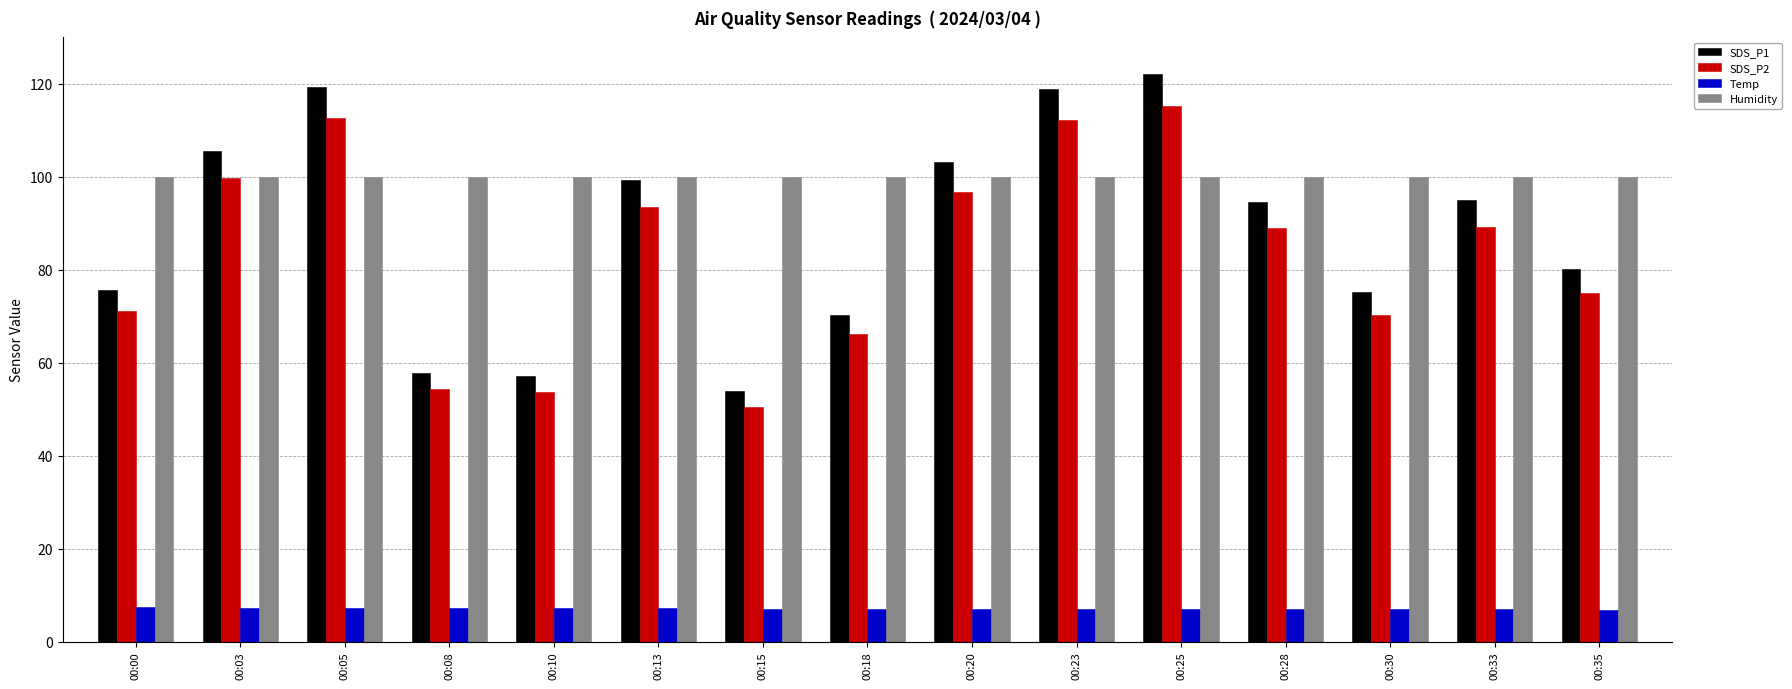

How many data points does each series have?

15